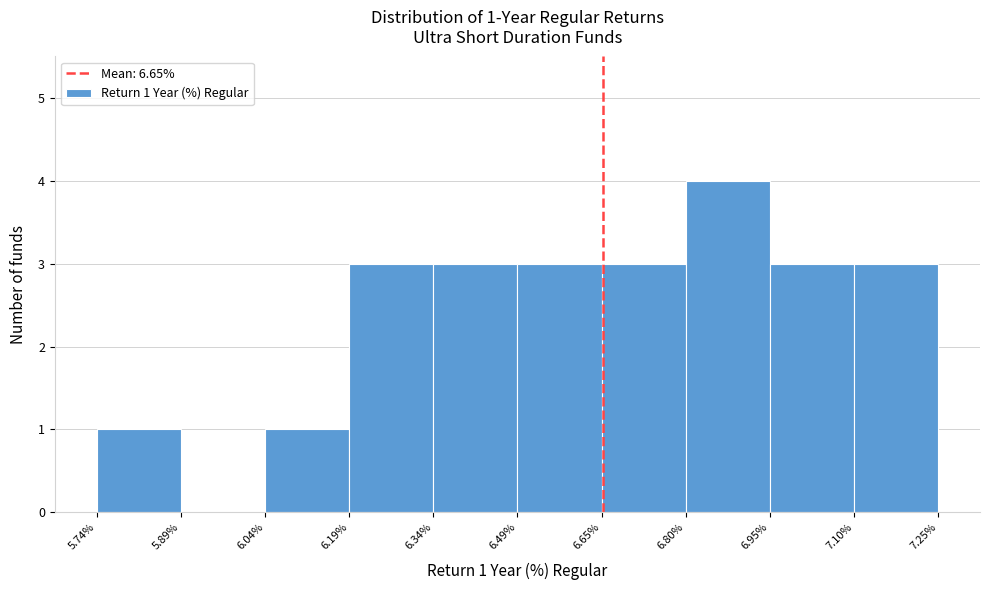

Over which range of the x-axis is the bar tallest?

6.80% to 6.95%